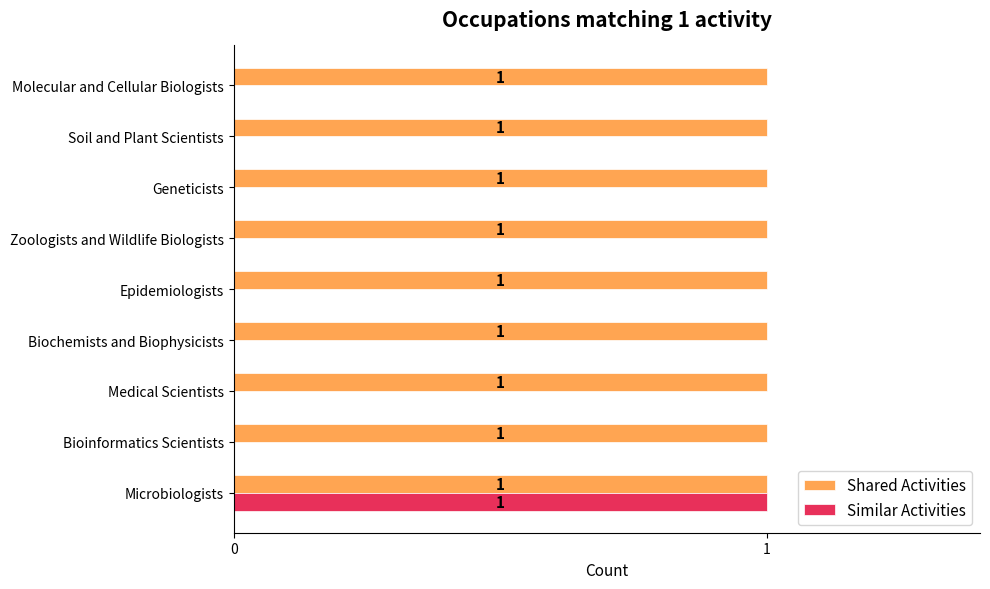

What is the average value of the Similar Activities series?

0